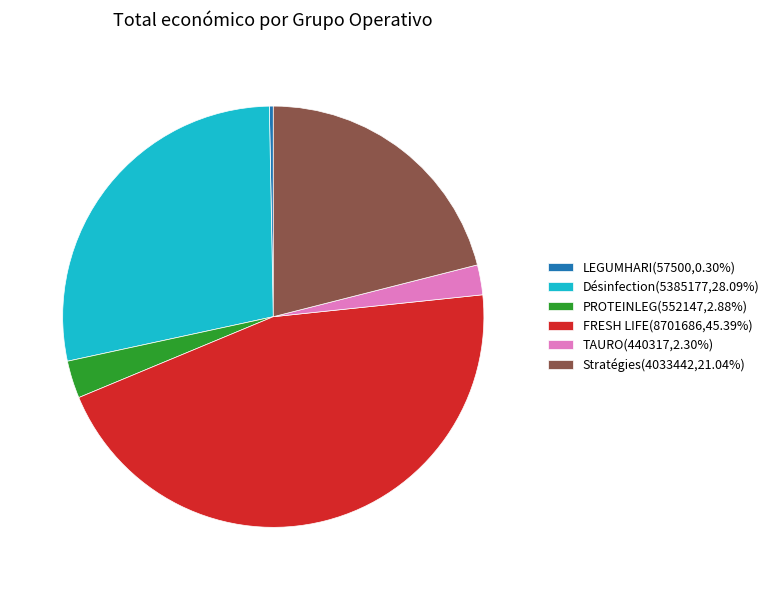

Is the sum of LEGUMHARI and Stratégies greater than half?

No